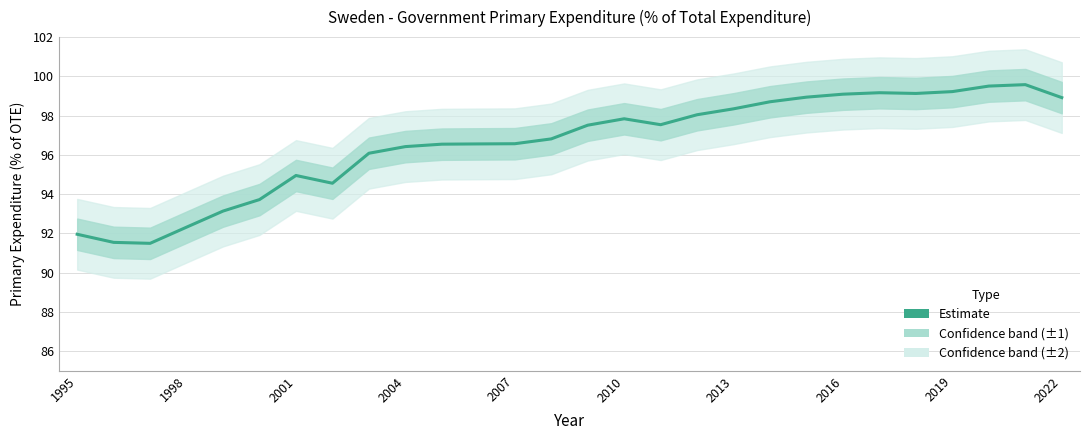

What is the sum of all values?

2704.2